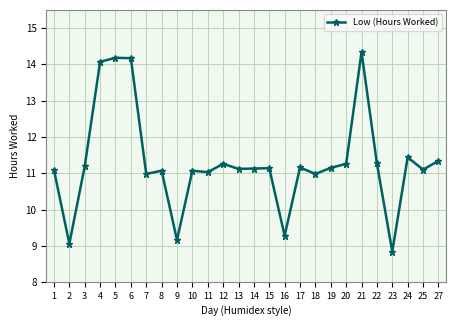

What value does the data have at 18?

11.0